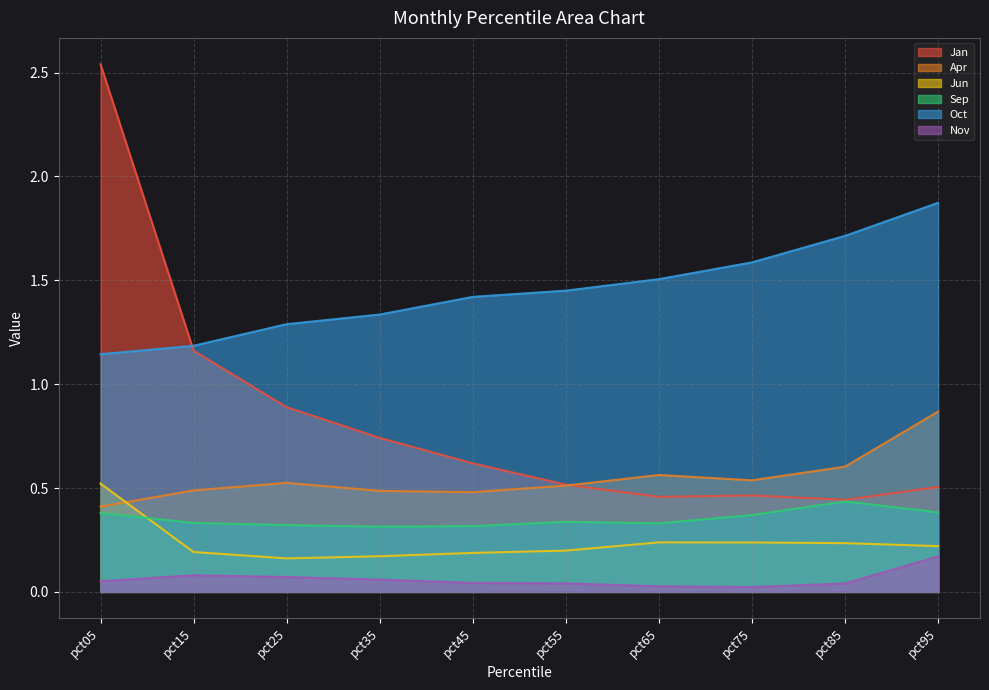

How many lines are shown in the chart?

6